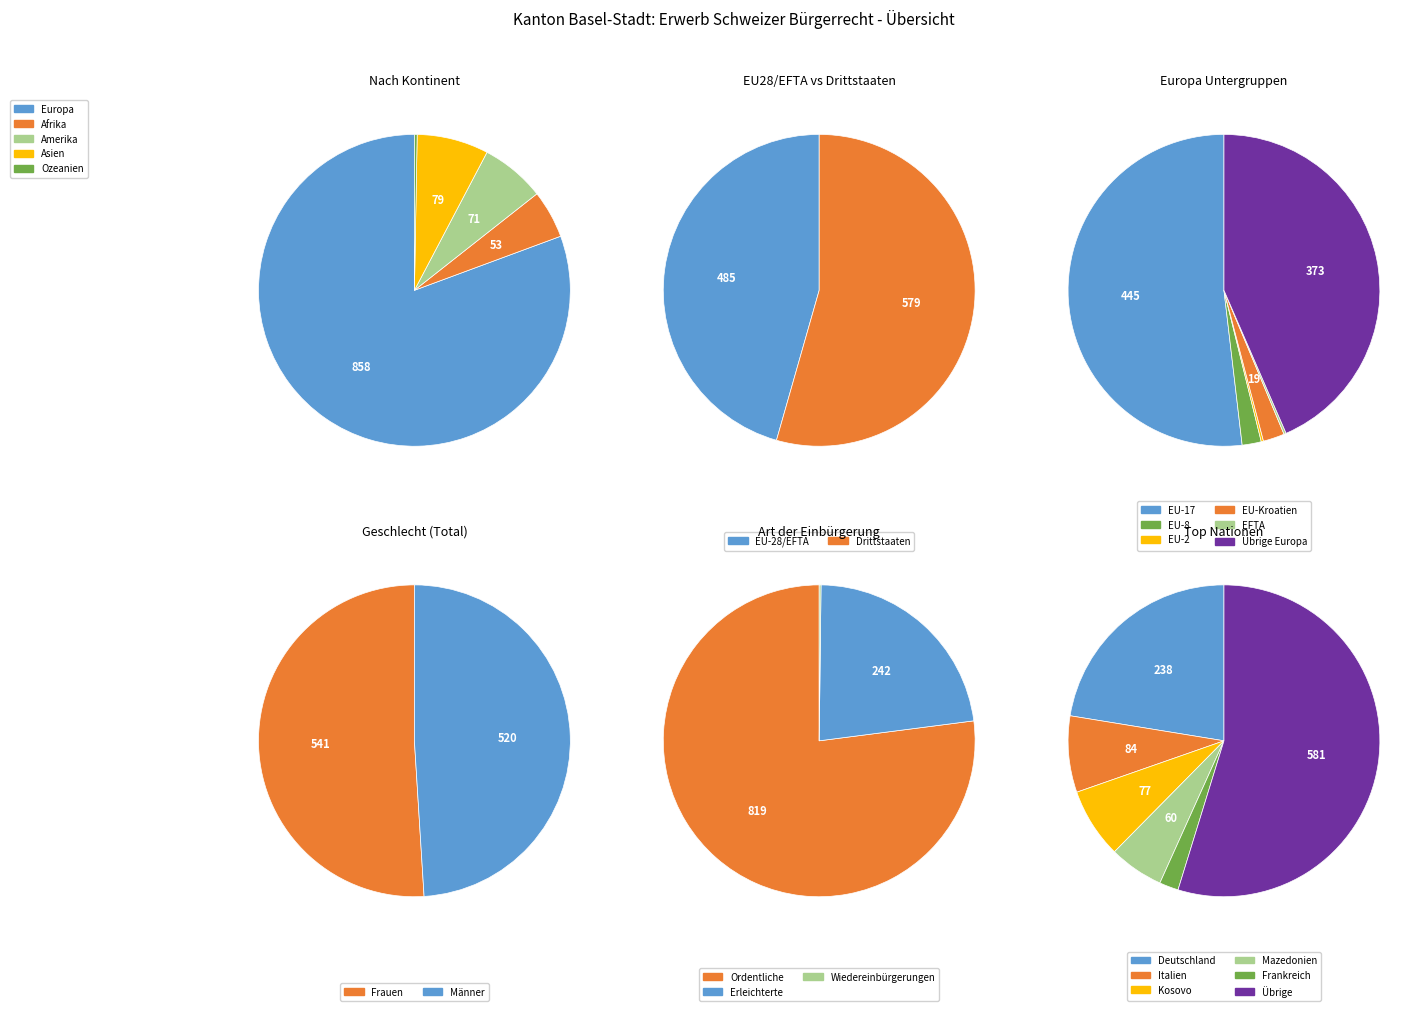

Is there any slice that represents more than half of the pie?

Yes